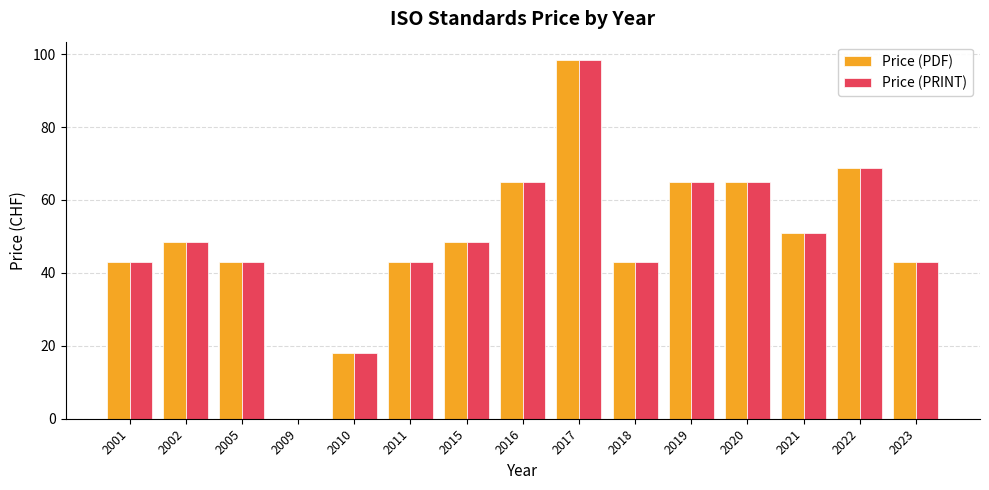

What is the sum of all Price (PRINT) values?

743.2